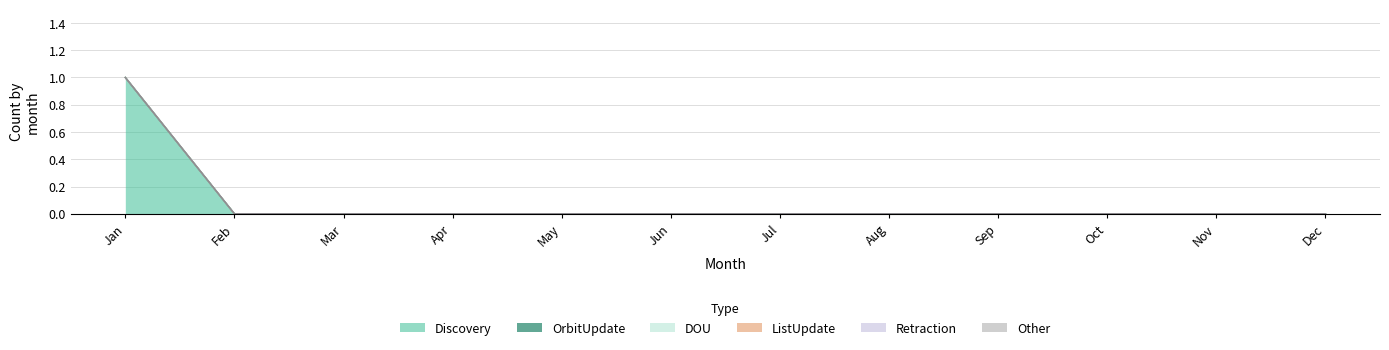

True or false: DOU has more than 0 points higher than both neighbors.

False